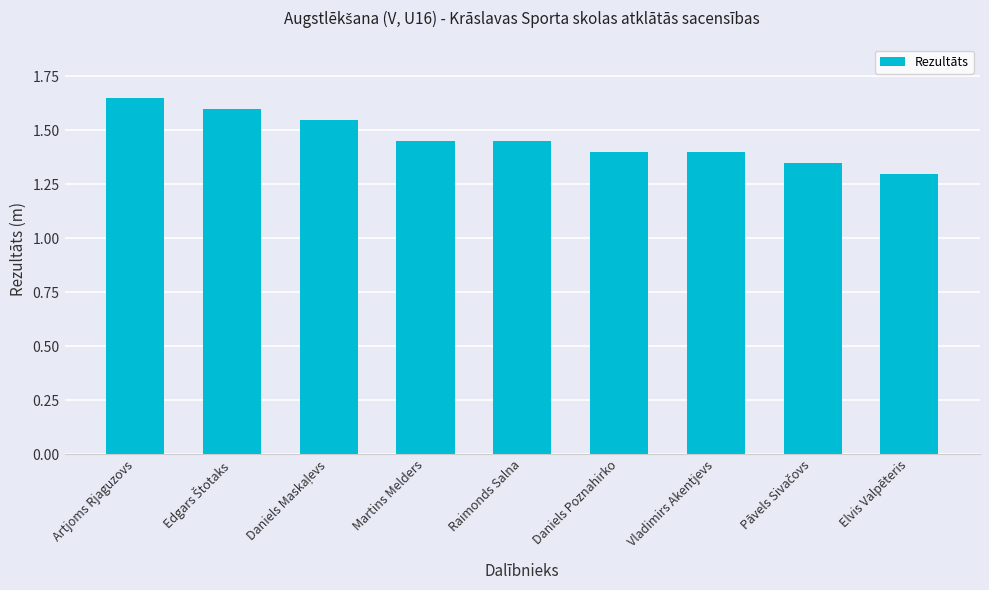

At which category does the chart reach its peak across all series?

Artjoms Rjaguzovs